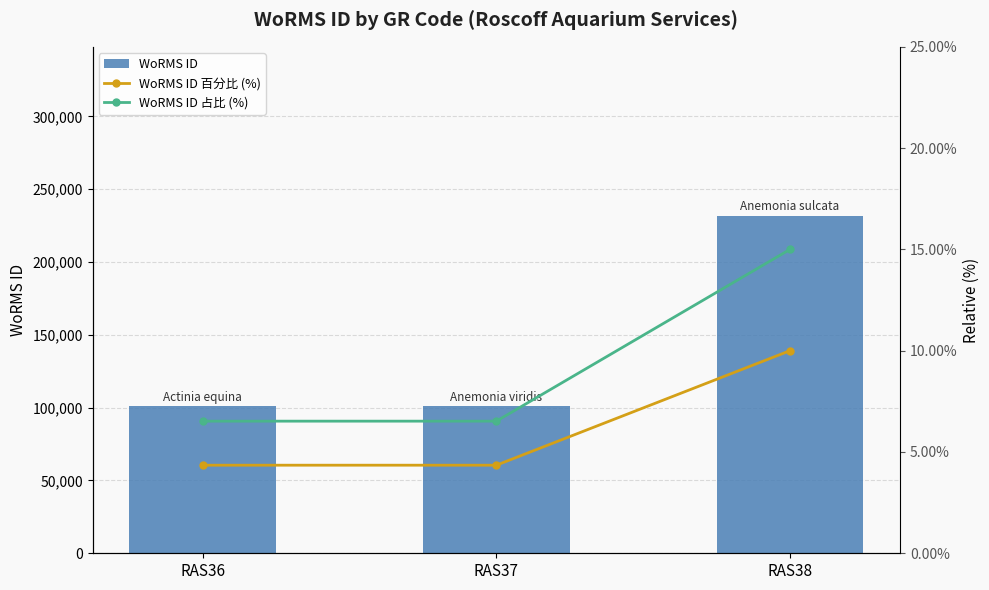

Reading left to right, extract all data points from this chart.

WoRMS ID: RAS36=100803.0	RAS37=100808.0	RAS38=231858.0
WoRMS ID 百分比 (%): RAS36=4.3	RAS37=4.3	RAS38=10.0
WoRMS ID 占比 (%): RAS36=6.5	RAS37=6.5	RAS38=15.0